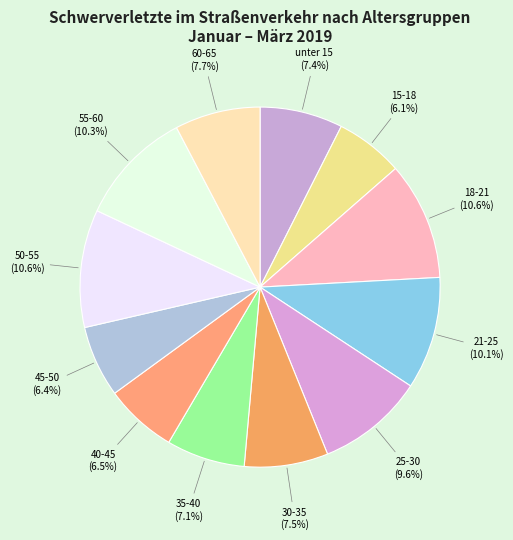

Approximately how many times larger is the value at 40-45 compared to 45-50?

1.0